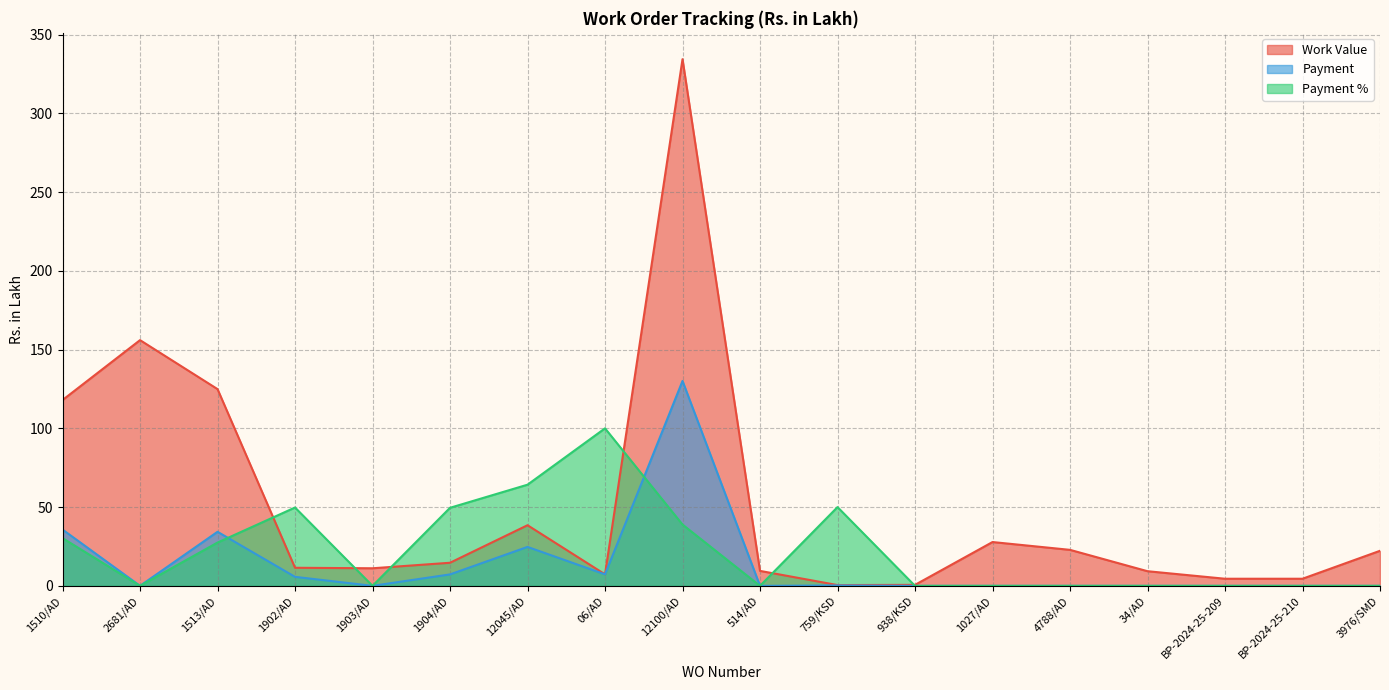

Which series ends up on top after the final intersection of Payment % and Payment?

Payment